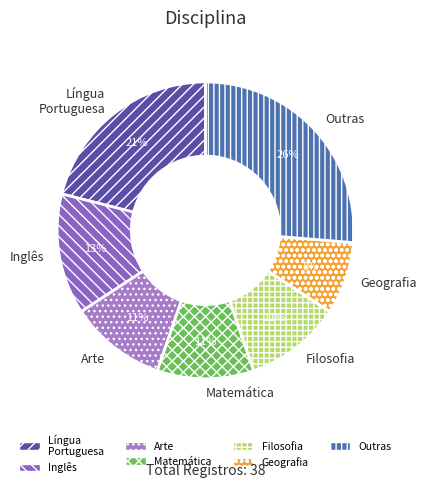

Is there a majority slice in this chart?

No